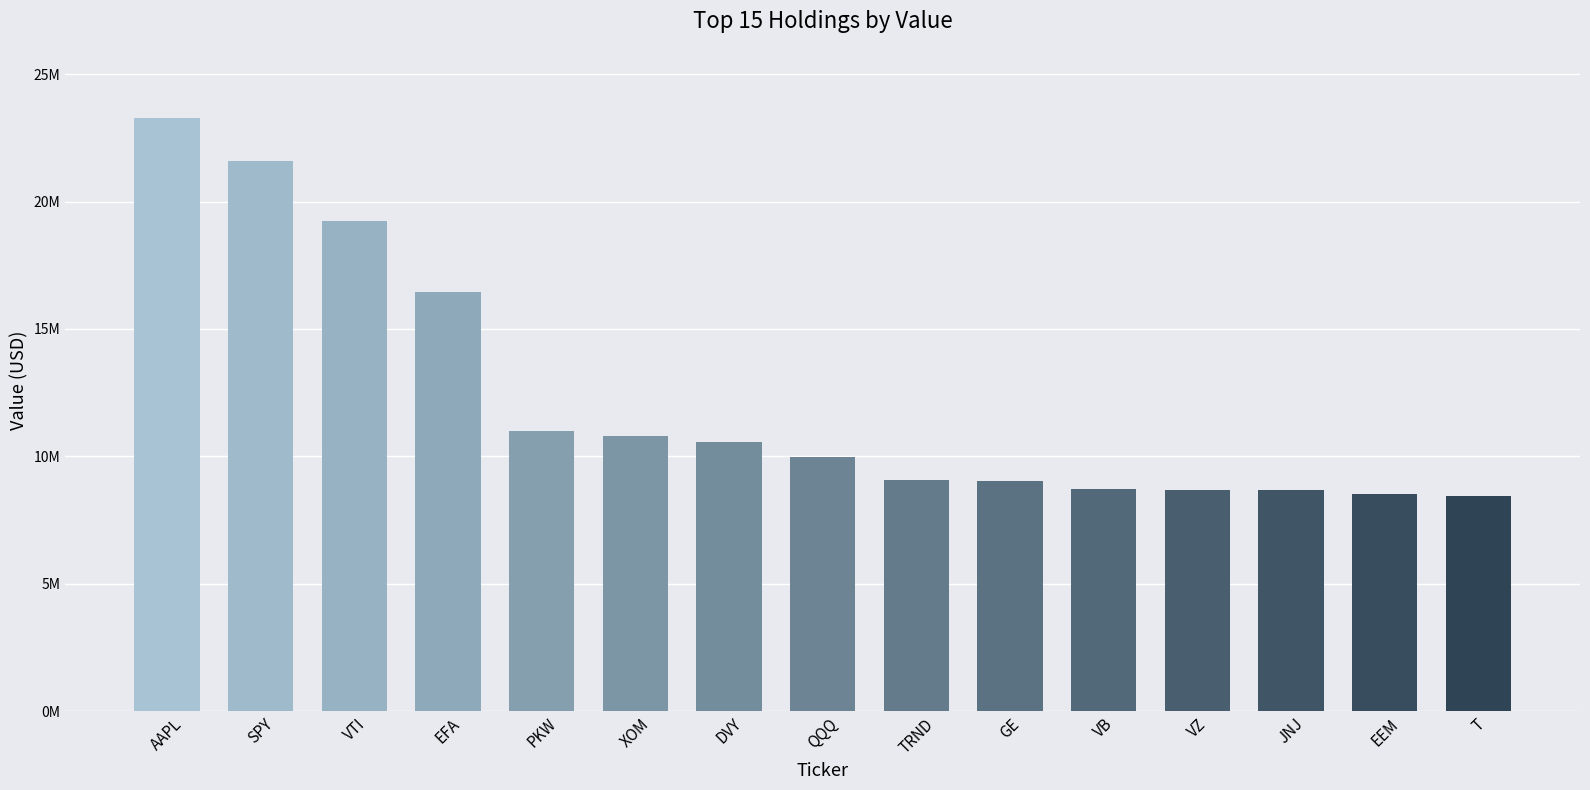

Between EEM and JNJ, which is larger?

JNJ